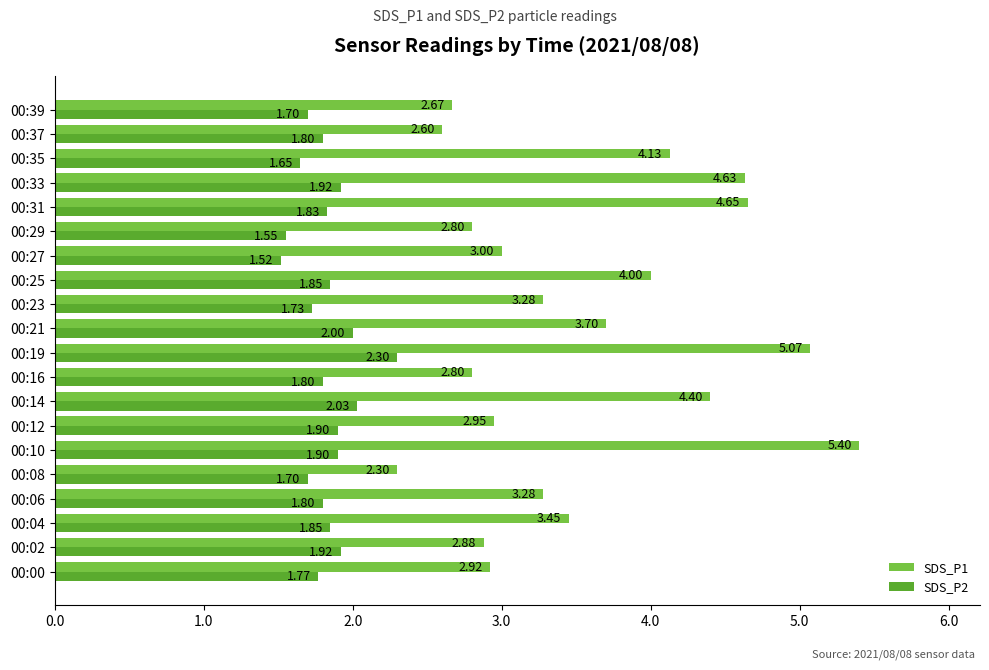

List the series in order of their overall mean, highest first.

SDS_P1, SDS_P2